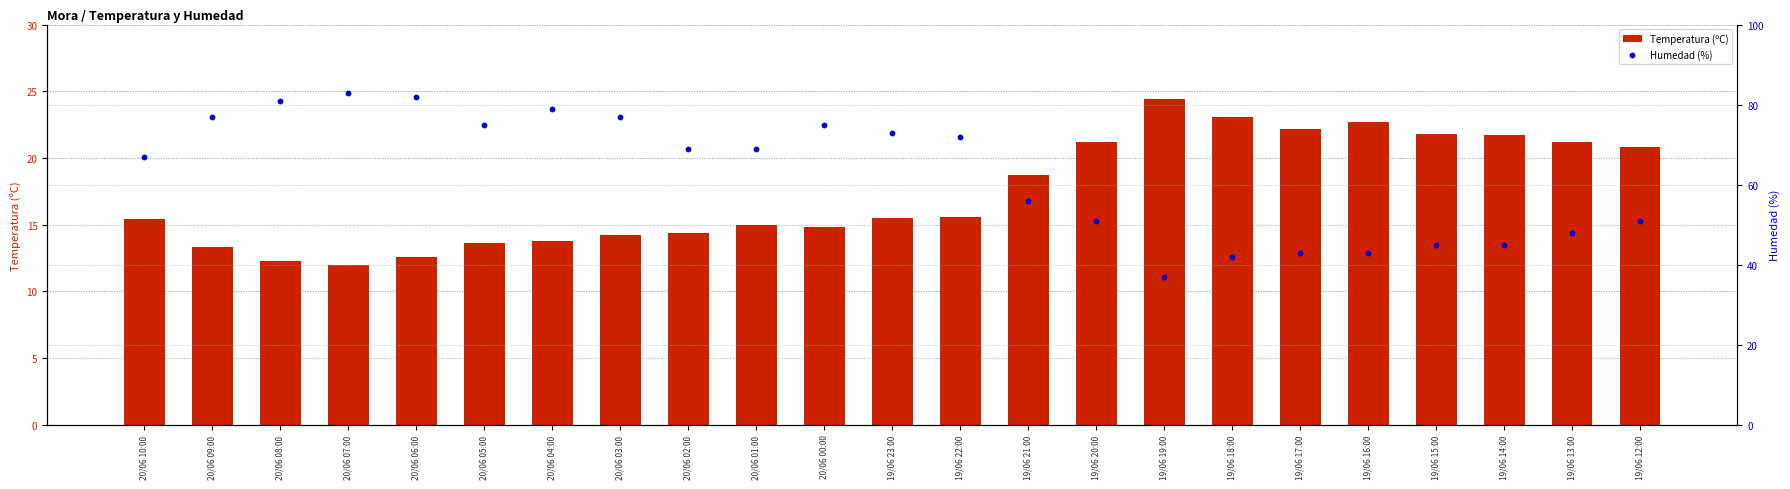

Which series contains the highest Y value?

Humedad (%)